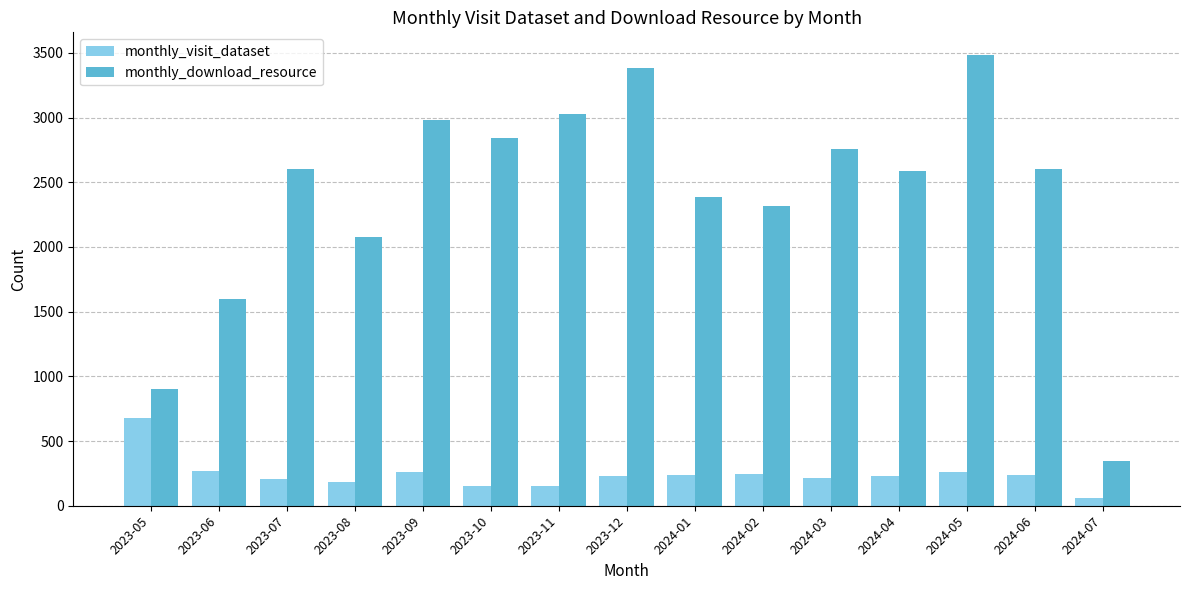

Read the monthly_download_resource value at 2023-09.

2983